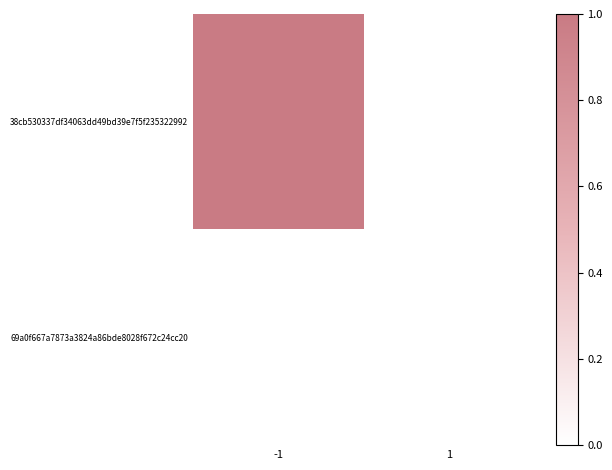

List the series in order of their overall mean, highest first.

38cb530337df34063dd49bd39e7f5f235322992, 69a0f667a7873a3824a86bde8028f672c24cc20